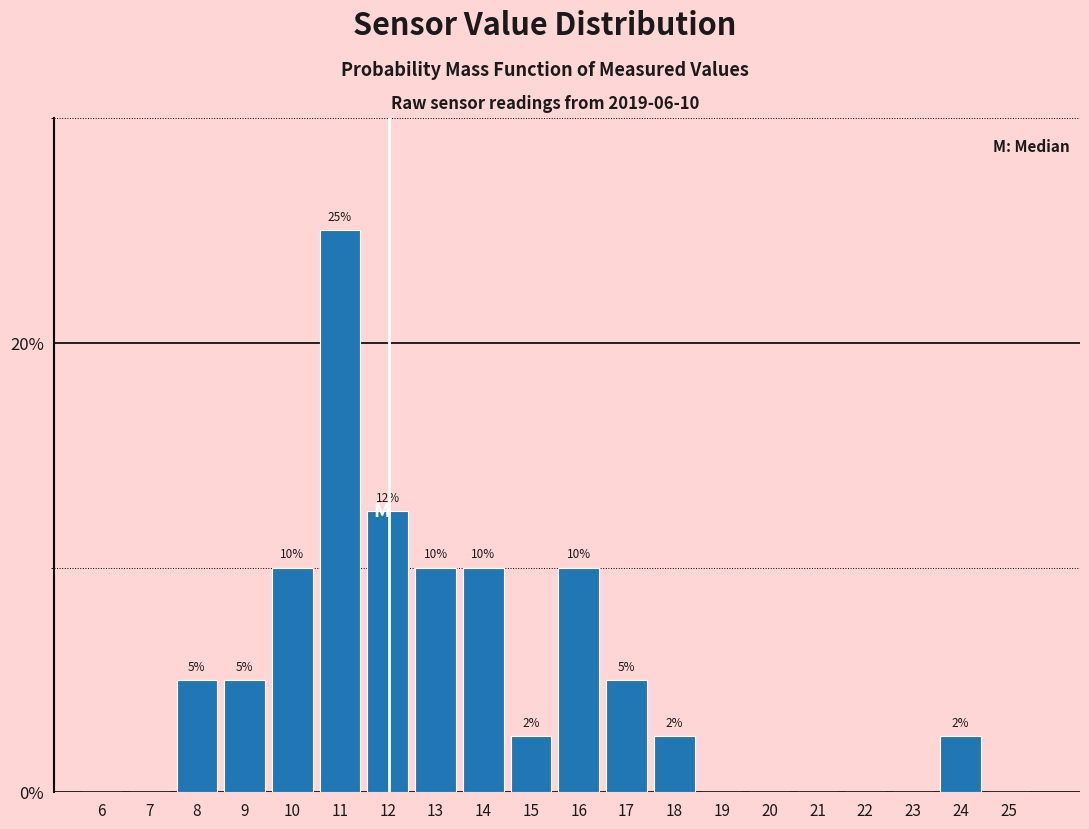

How many values are between 0 and 10?

18